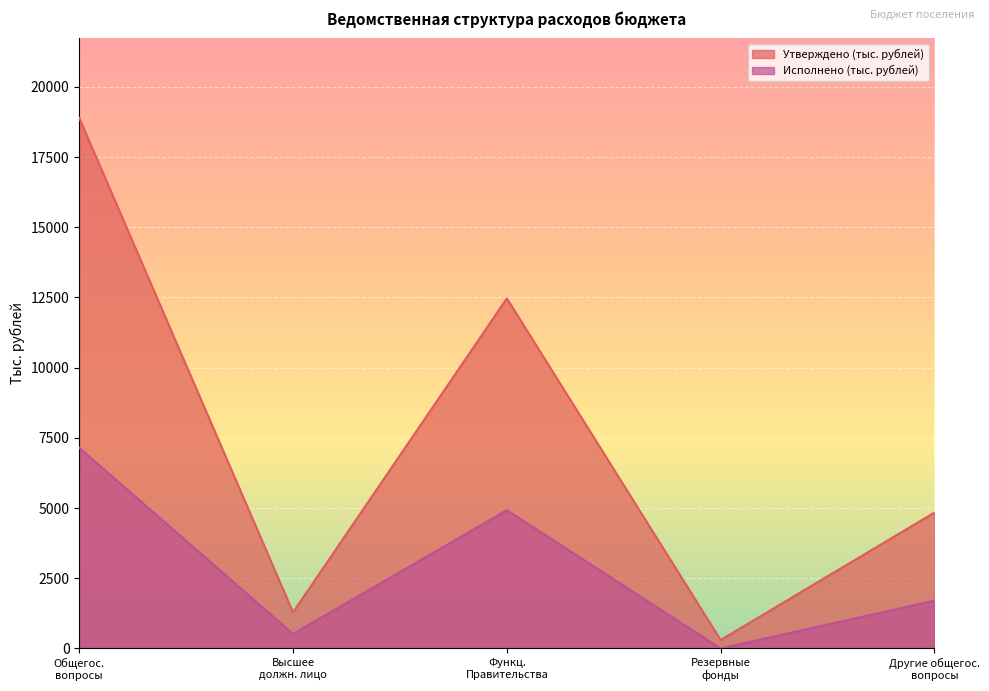

What is the difference between the second highest and second lowest values in the Утверждено (тыс. рублей) series?

11182.5